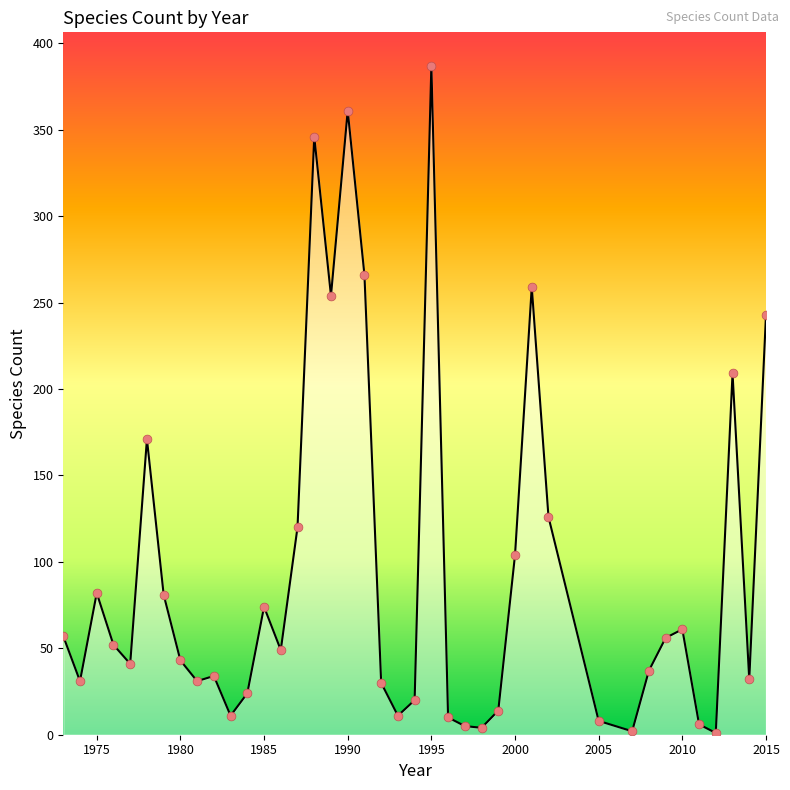

What is the greatest value displayed?

387